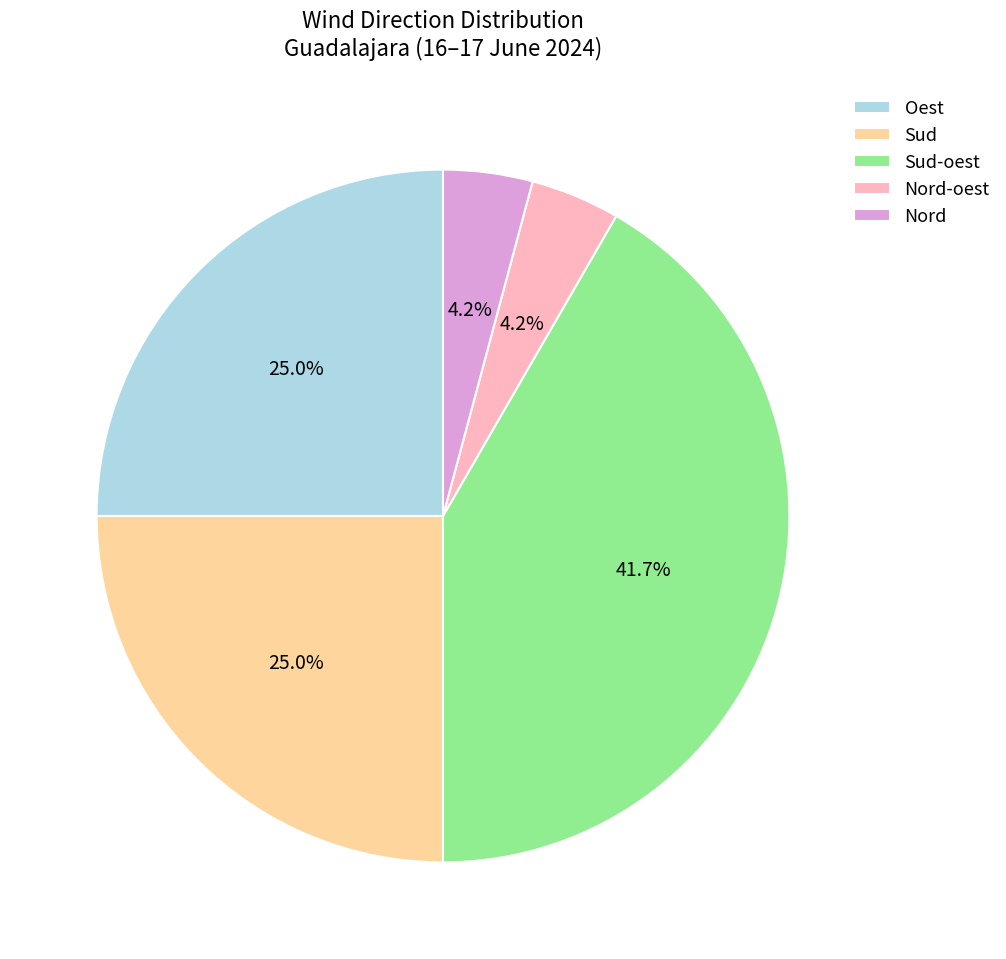

Which has a higher value, Nord-oest or Sud?

Sud